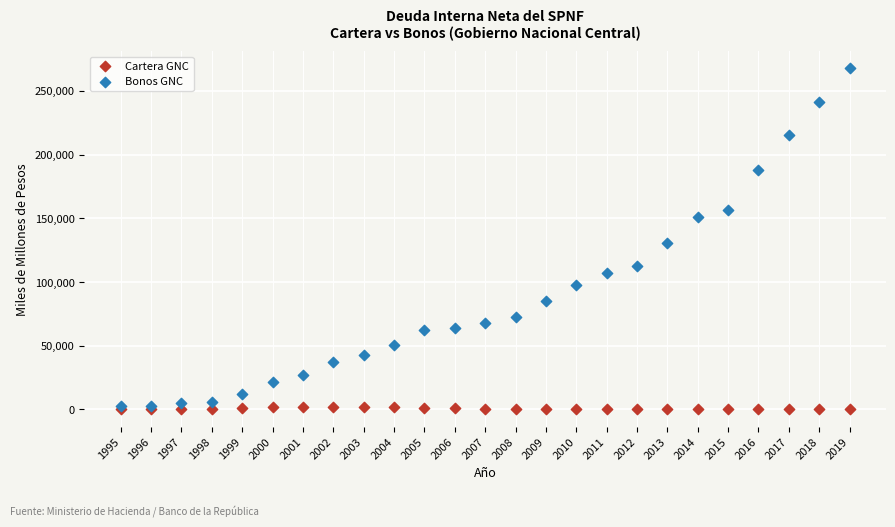

Across all series, what Y value is closest to 133869?

130640.3